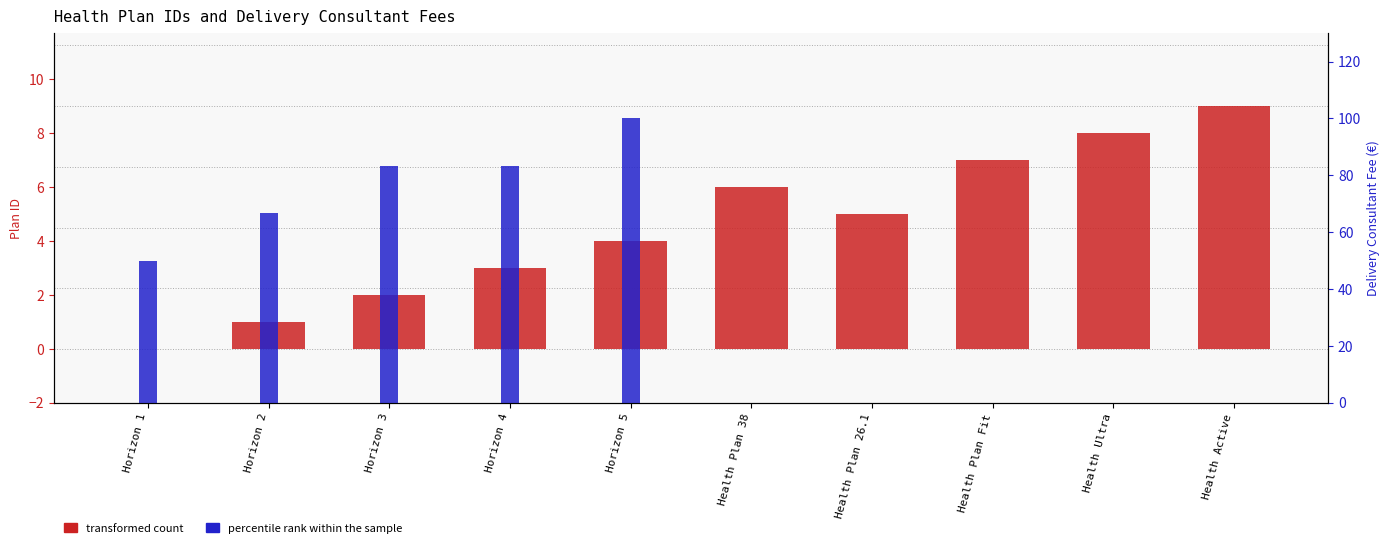

At which category does the chart reach its peak across all series?

Horizon 5